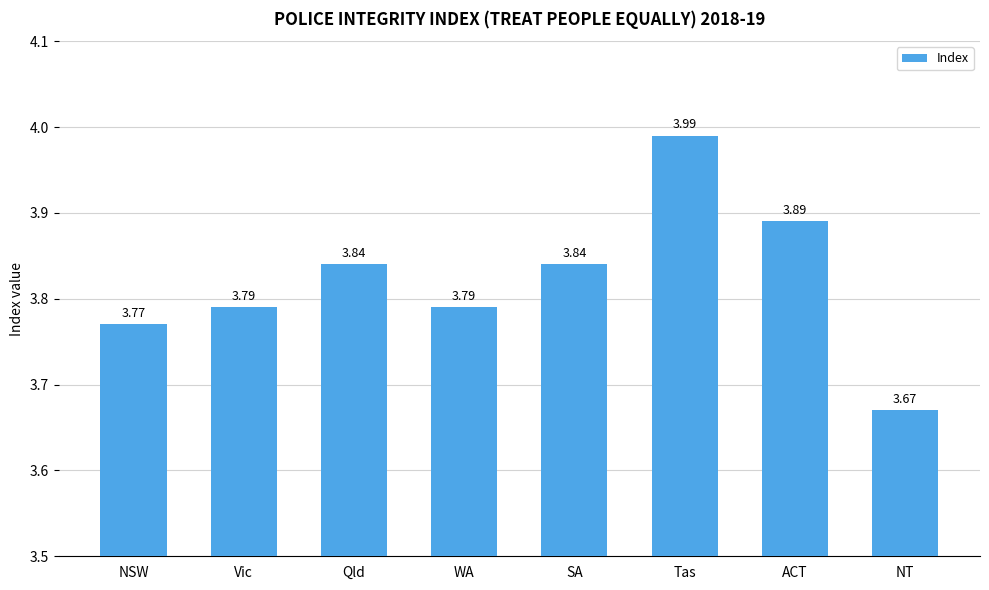

What is the label of the 1st bar from the left?

NSW